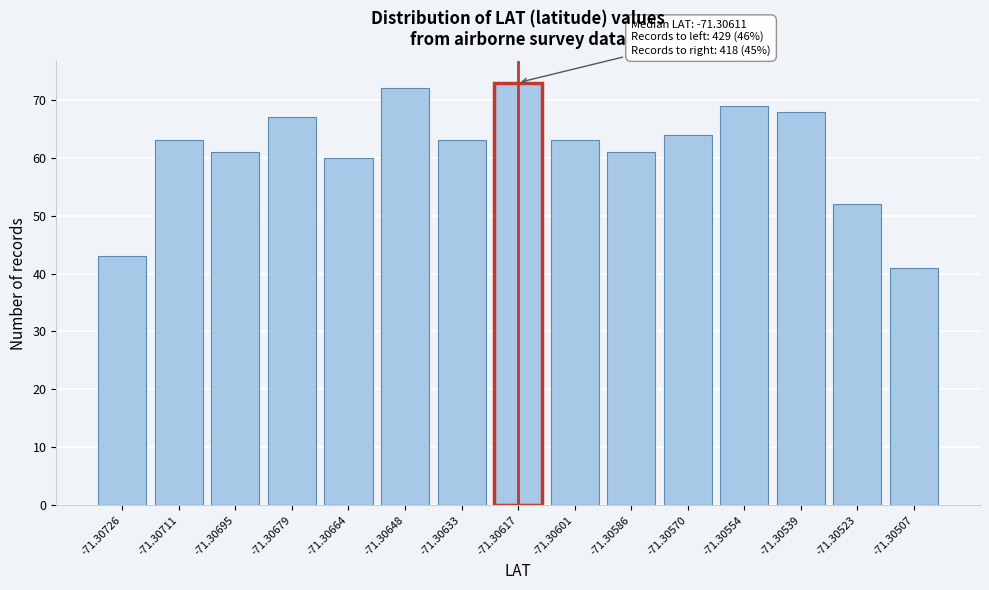

Reading left to right, transcribe all the data shown in this chart.

43	63	61	67	60	72	63	73	63	61	64	69	68	52	41